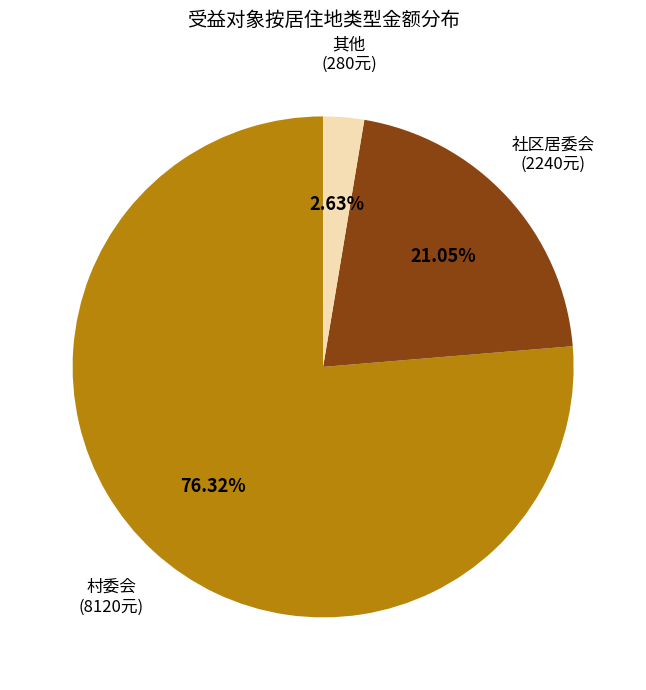

Is there a majority slice in this chart?

Yes